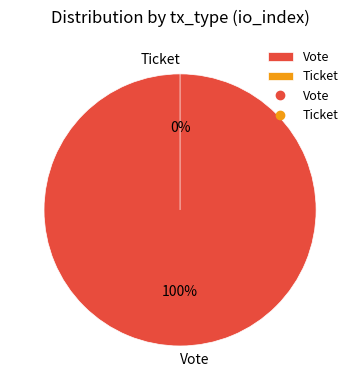

What percentage is the Vote slice, to the nearest percent?

100%